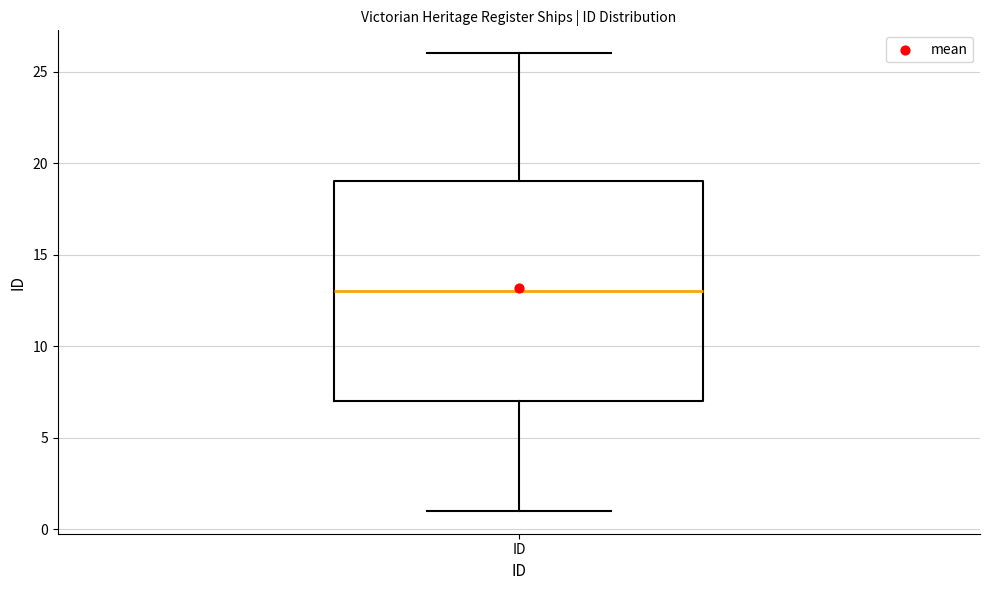

Transcribe this box plot: give where the median line is, the range the box spans, and where the two whiskers end, as read against the y-axis. The values are not printed on the chart, so give them approximately, as read against the axis.

median 13, box 7 to 19, whiskers 1 to 26